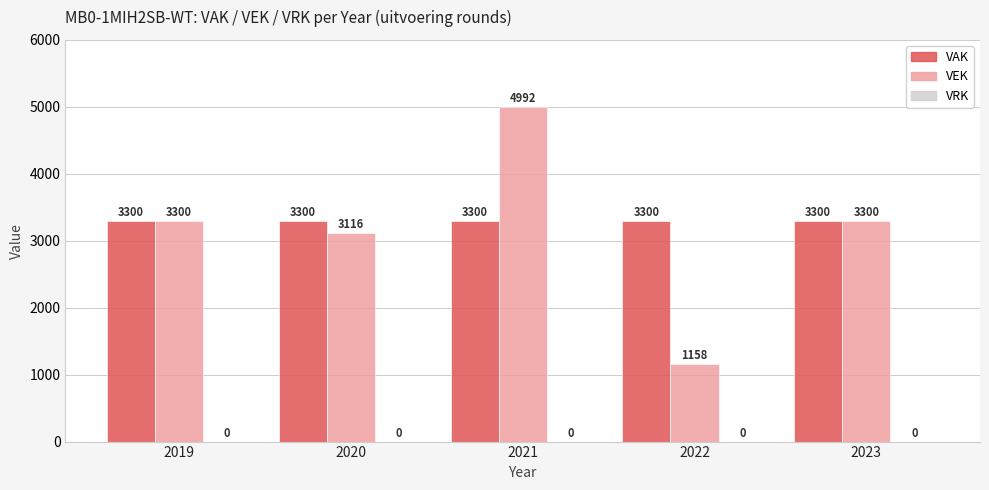

How many groups of bars are there?

5